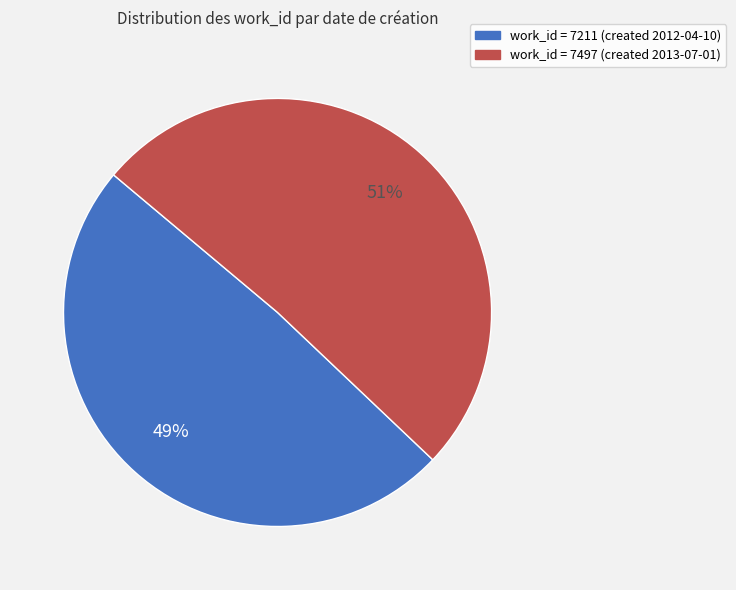

Is there a majority slice in this chart?

Yes